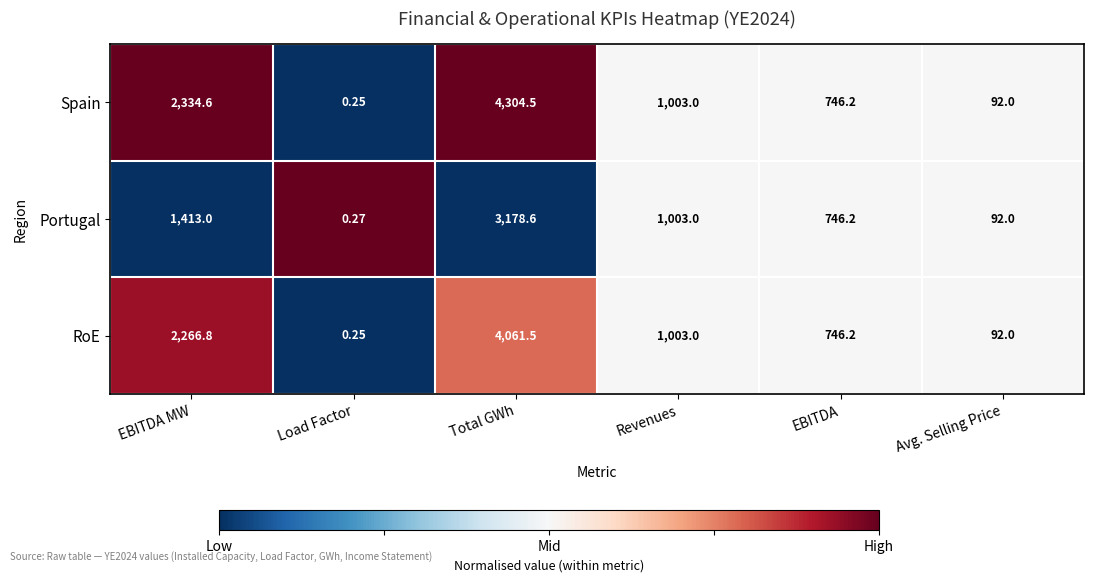

Which series has the widest spread of values?

Spain